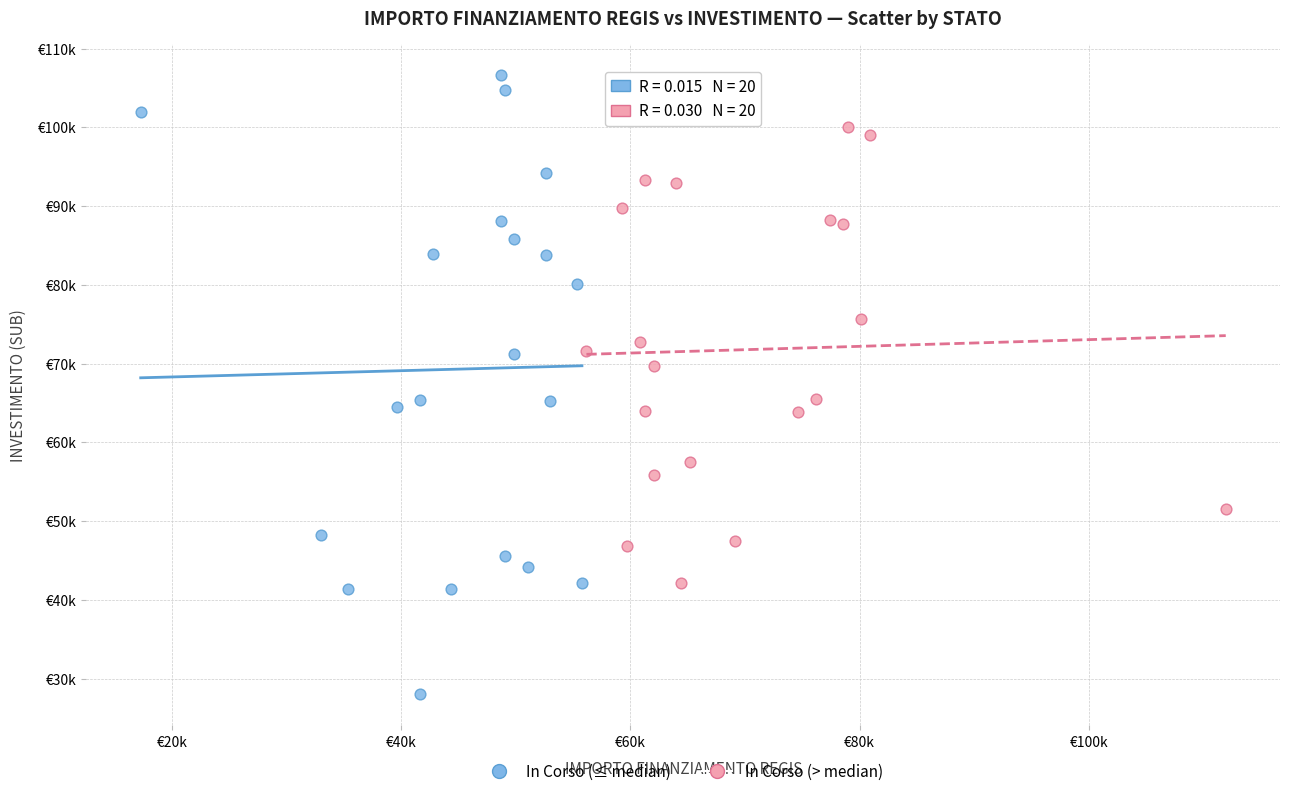

Which series reaches the maximum Y coordinate?

In Corso (≤ median)